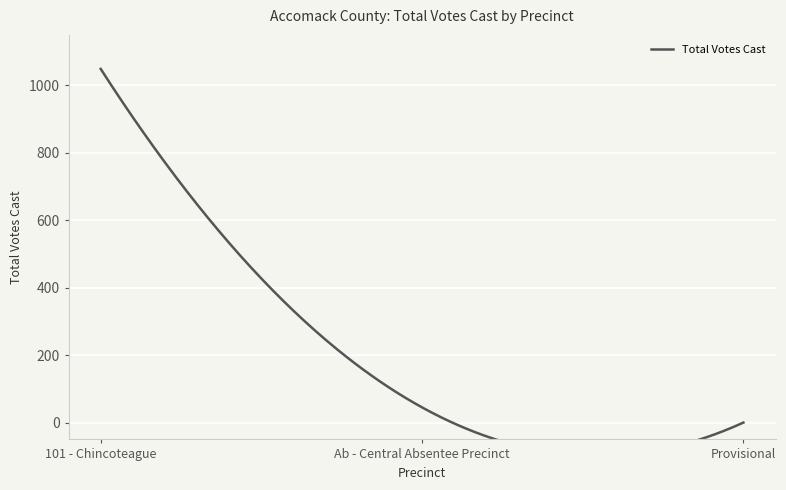

The value at Ab - Central Absentee Precinct is 21. True or false?

False